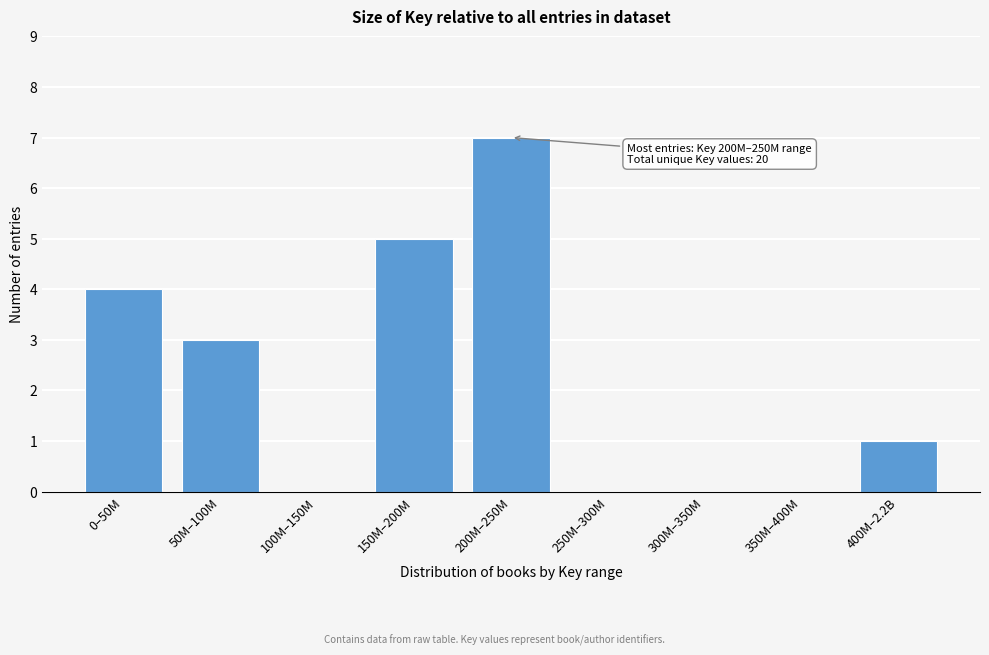

Reading left to right, list all the values displayed in this chart.

0–50M=4	50M–100M=3	100M–150M=0	150M–200M=5	200M–250M=7	250M–300M=0	300M–350M=0	350M–400M=0	400M–2.2B=1